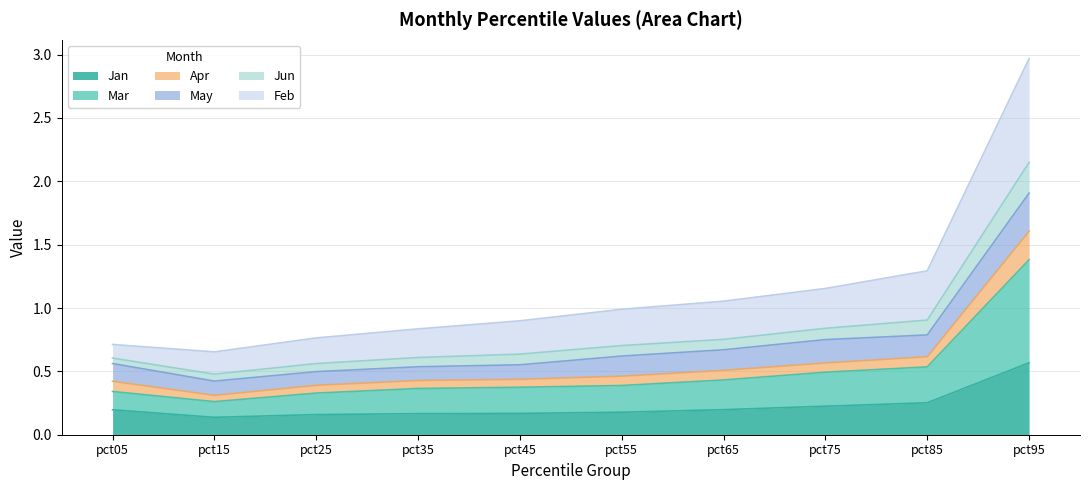

At which category is the sum across all series the highest?

pct95